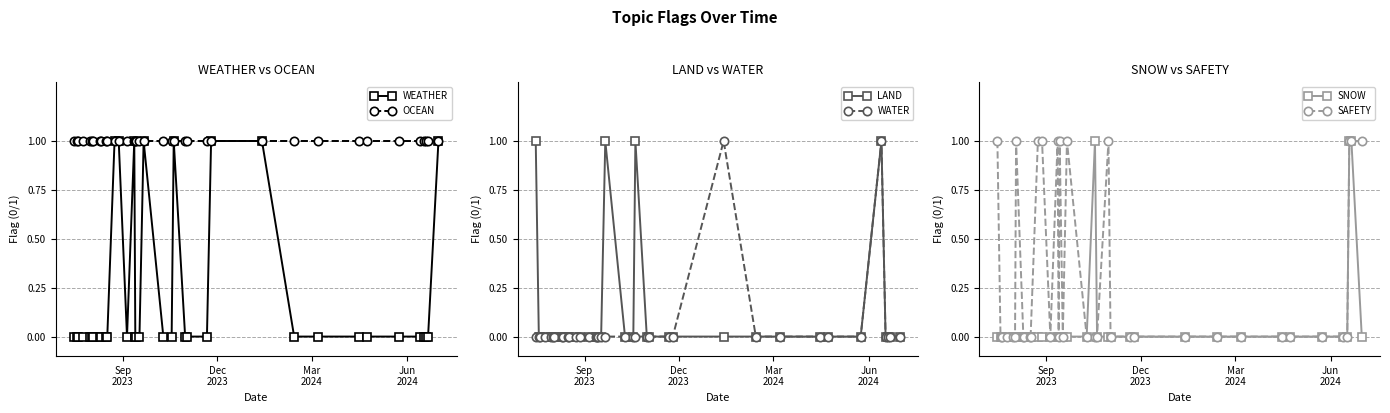

What is the value of the OCEAN point at the 17th from the left?

1